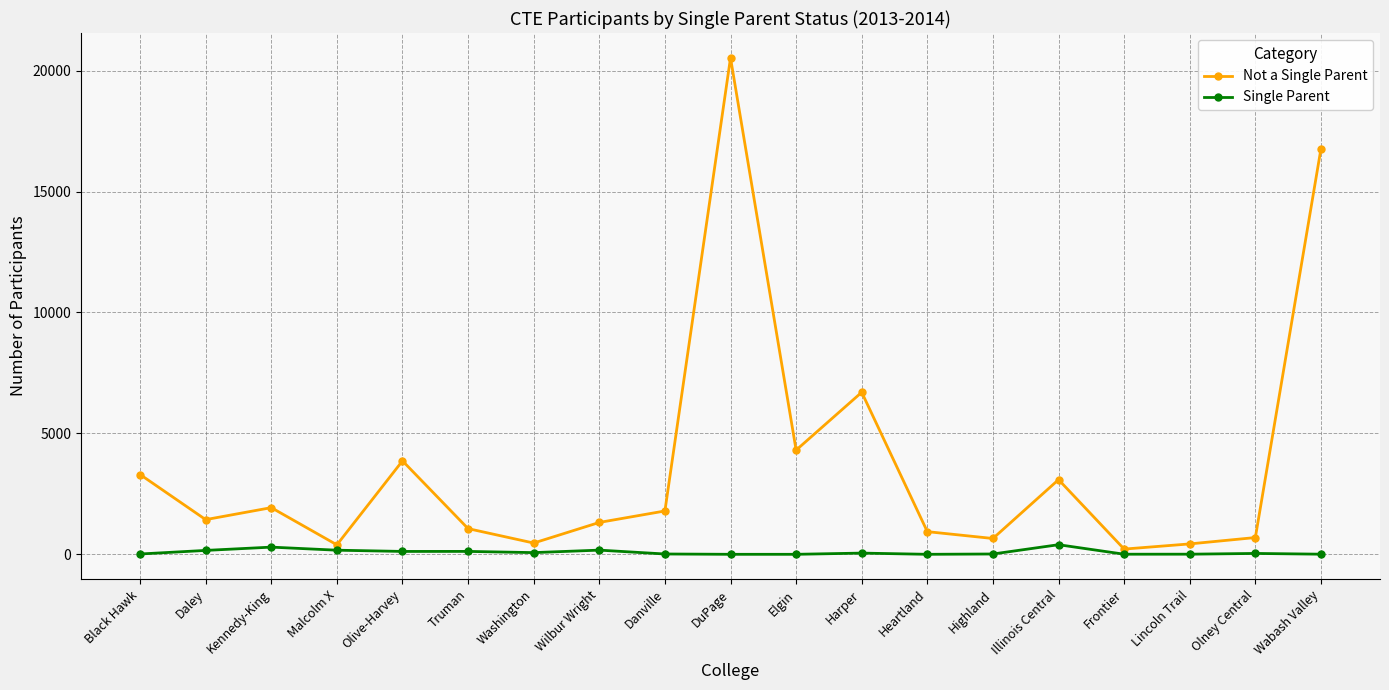

The Not a Single Parent series shows 3864 at Olive-Harvey. True or false?

True